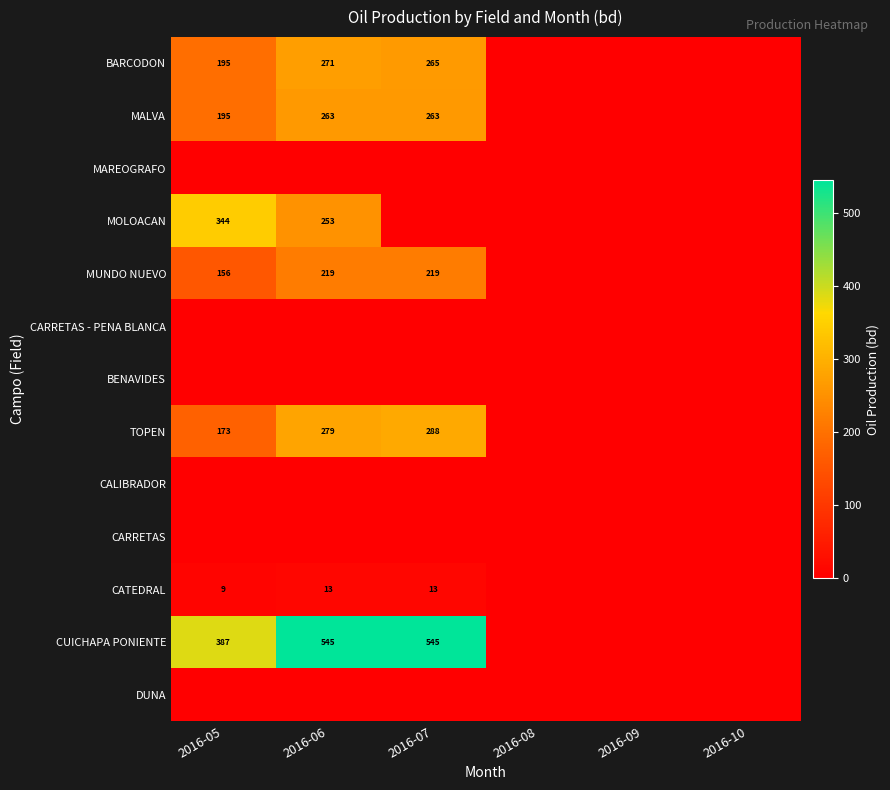

At which category does the chart reach its peak across all series?

2016-07